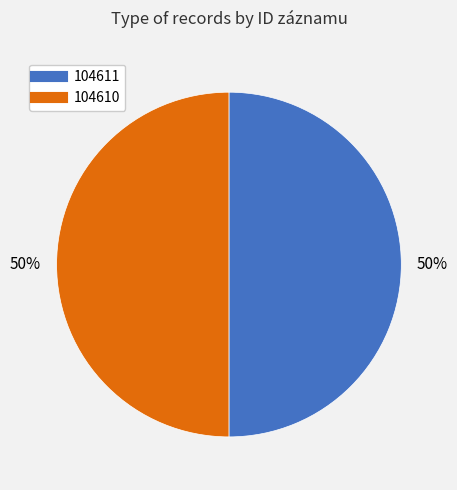

Is it true that 104610 is 64% of the pie?

False